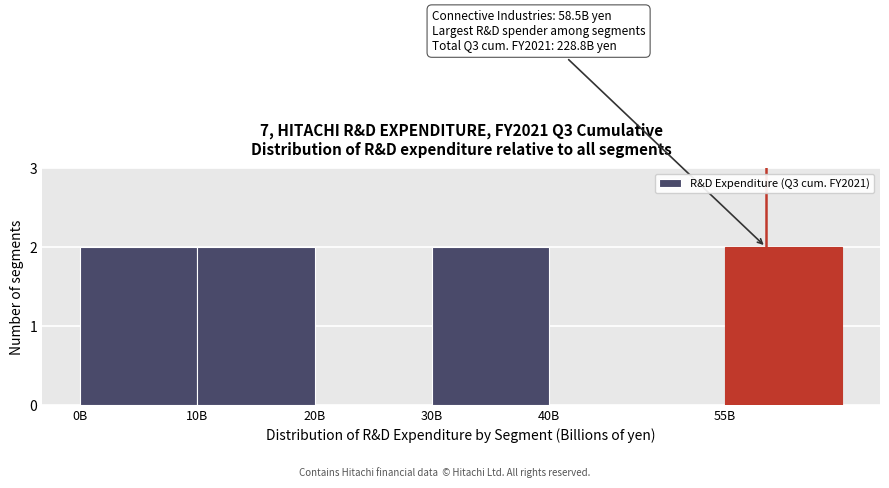

Reading left to right, what are all the values shown in this chart?

0B=2	10B=2	20B=0	30B=2	40B=0	55B=2